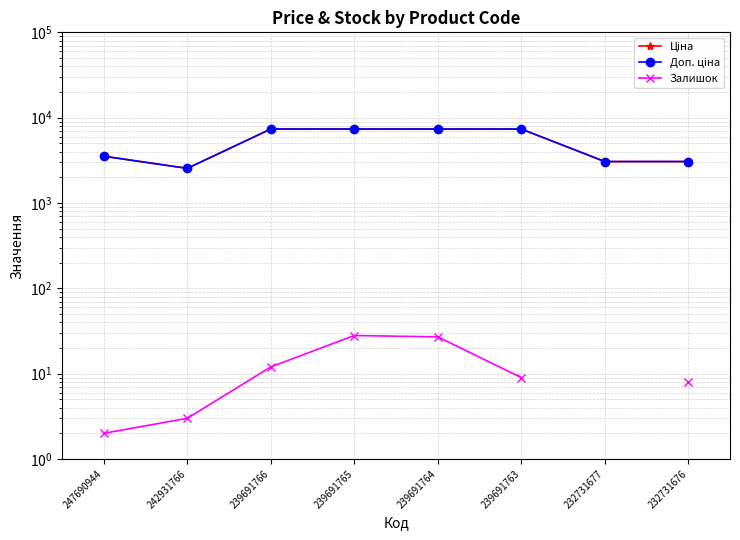

Is this an area chart (filled region under the line)?

No